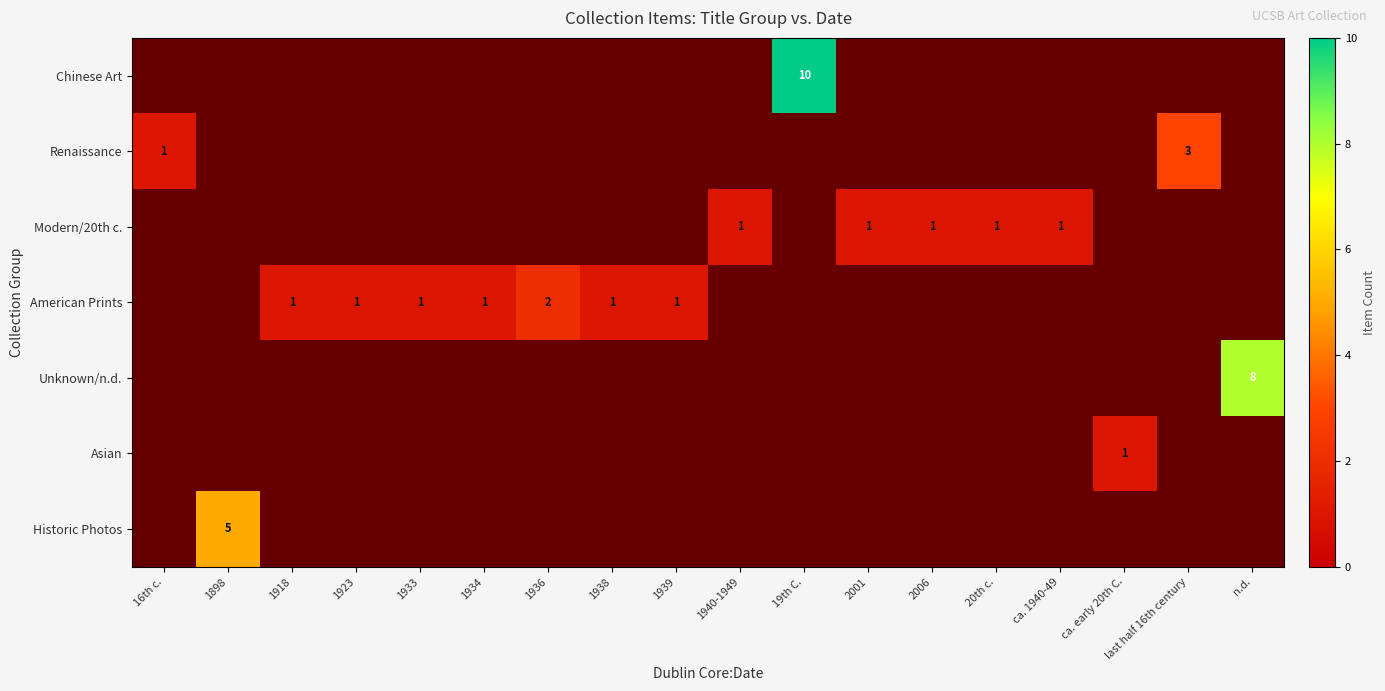

Which has a higher value, 20th c. or 1938?

20th c.